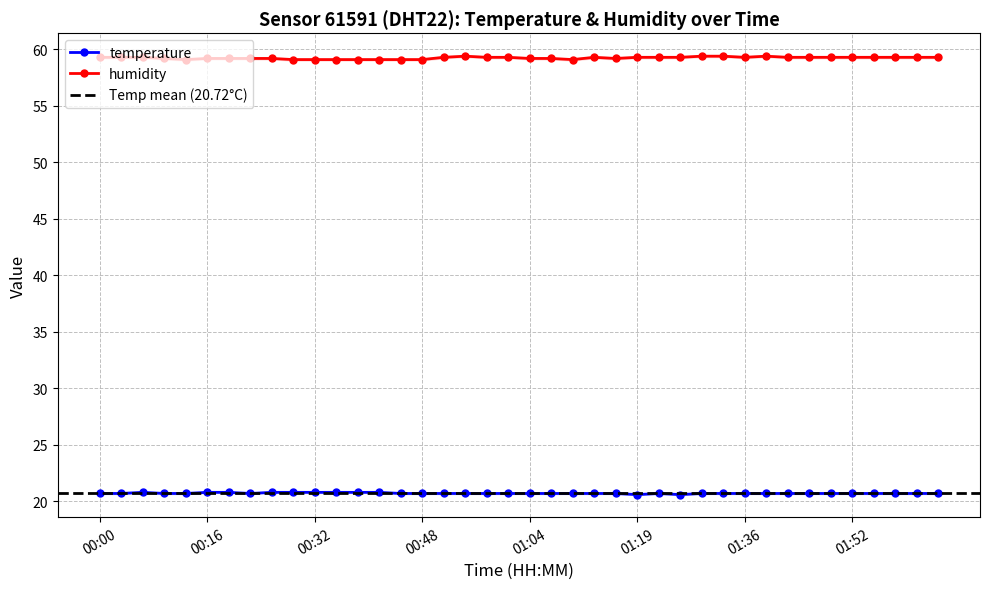

Which label corresponds to the smallest value in the chart?

01:19